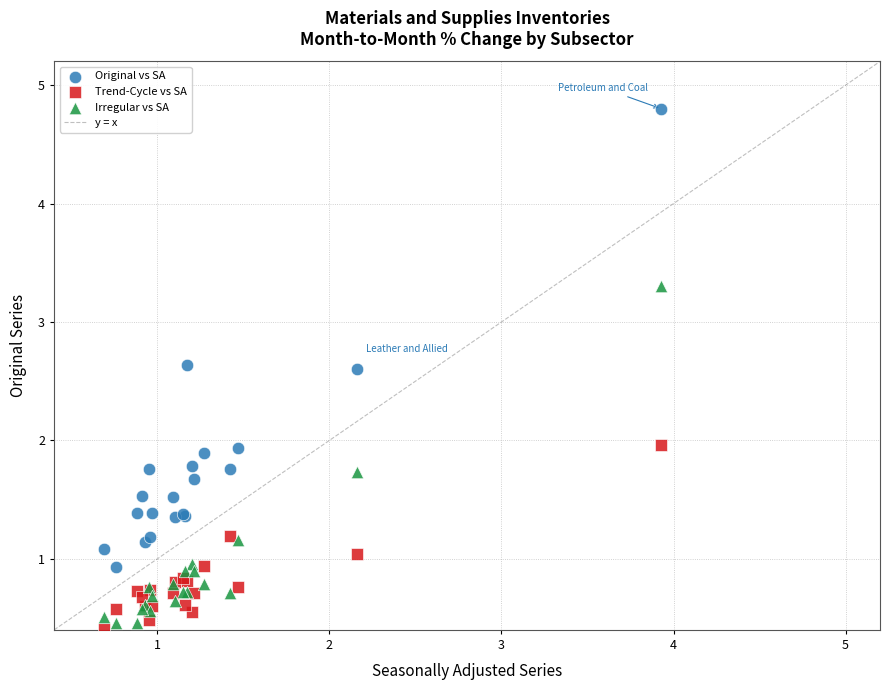

Which series has the widest spread of Y values?

Original vs SA